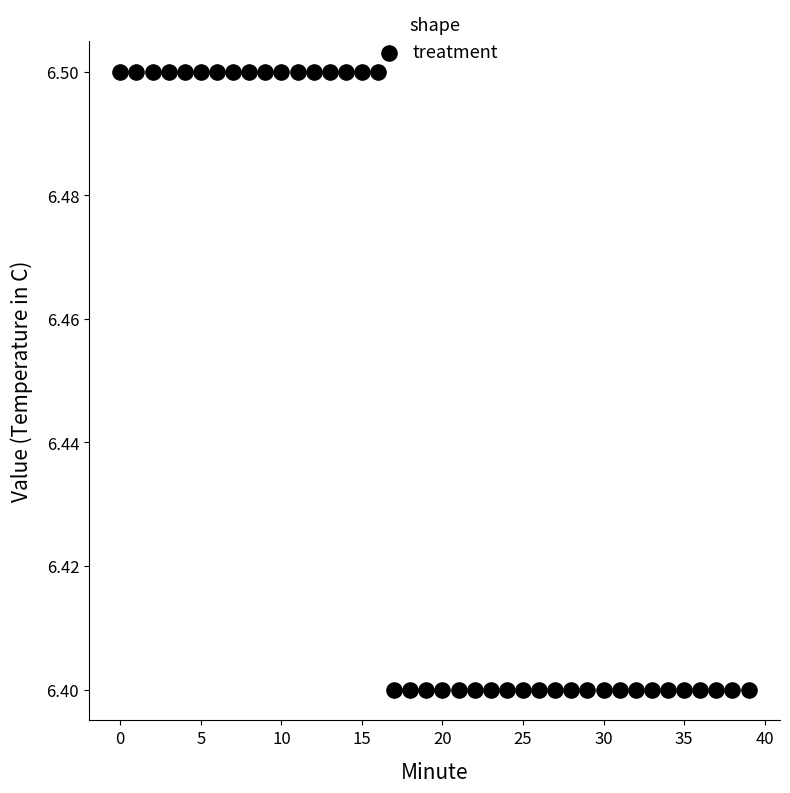

How many data points are displayed?

40